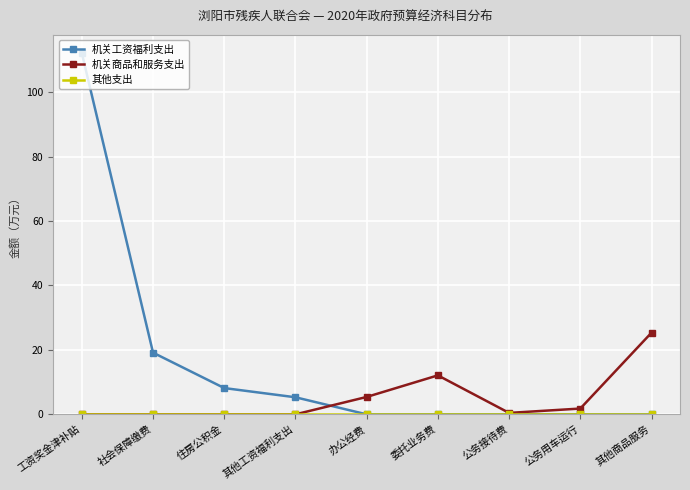

True or false: 机关工资福利支出 has more than 2 interior local peaks.

False